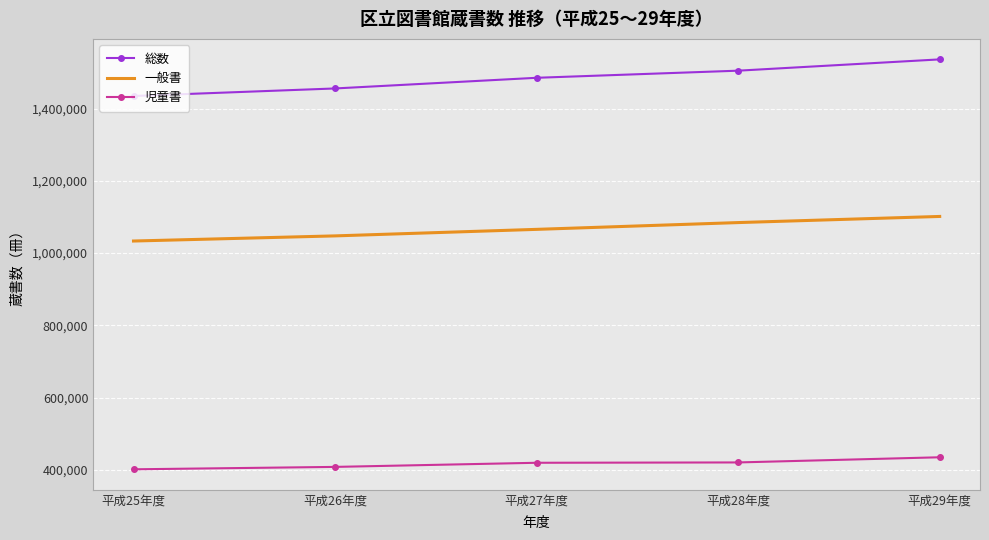

Which series has the largest total across all categories?

総数